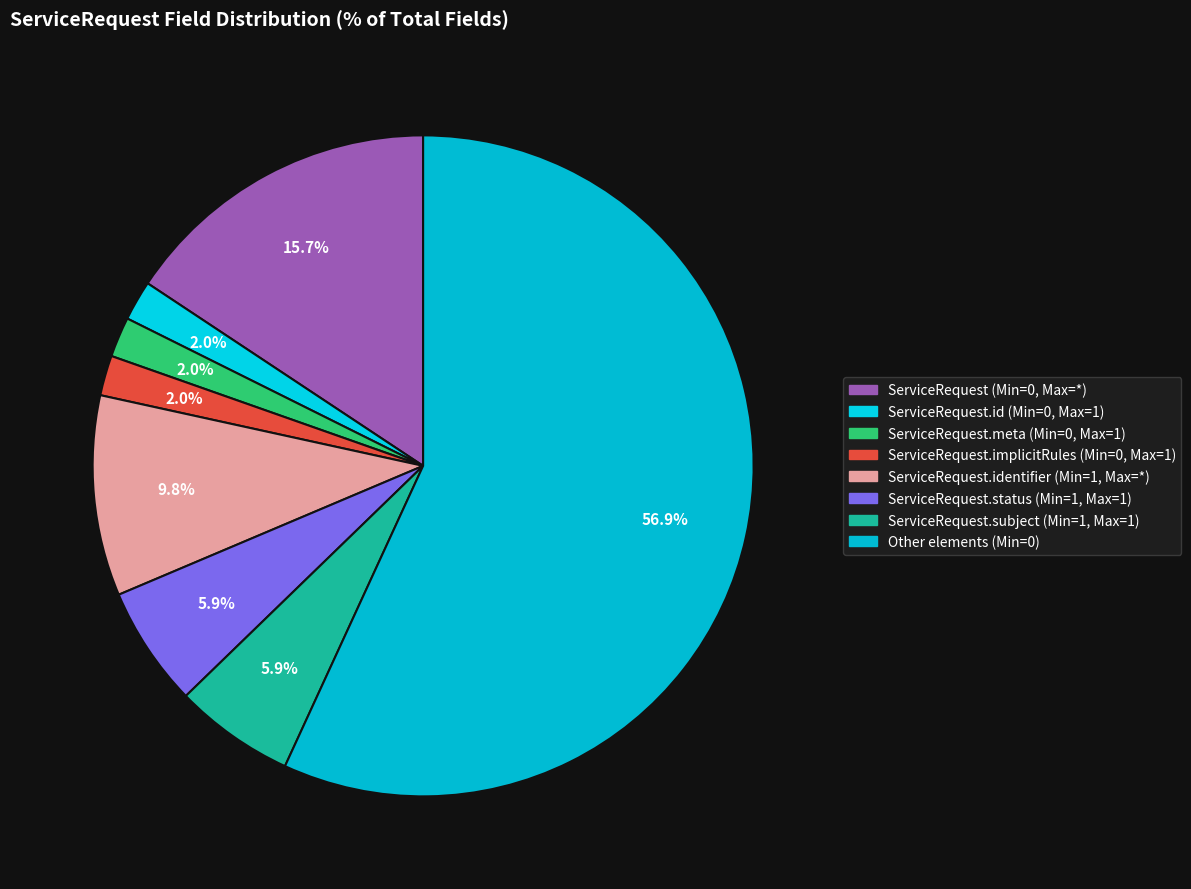

To the nearest percent, what is the combined percentage of Other elements (Min=0) and ServiceRequest.identifier (Min=1, Max=*)?

67%